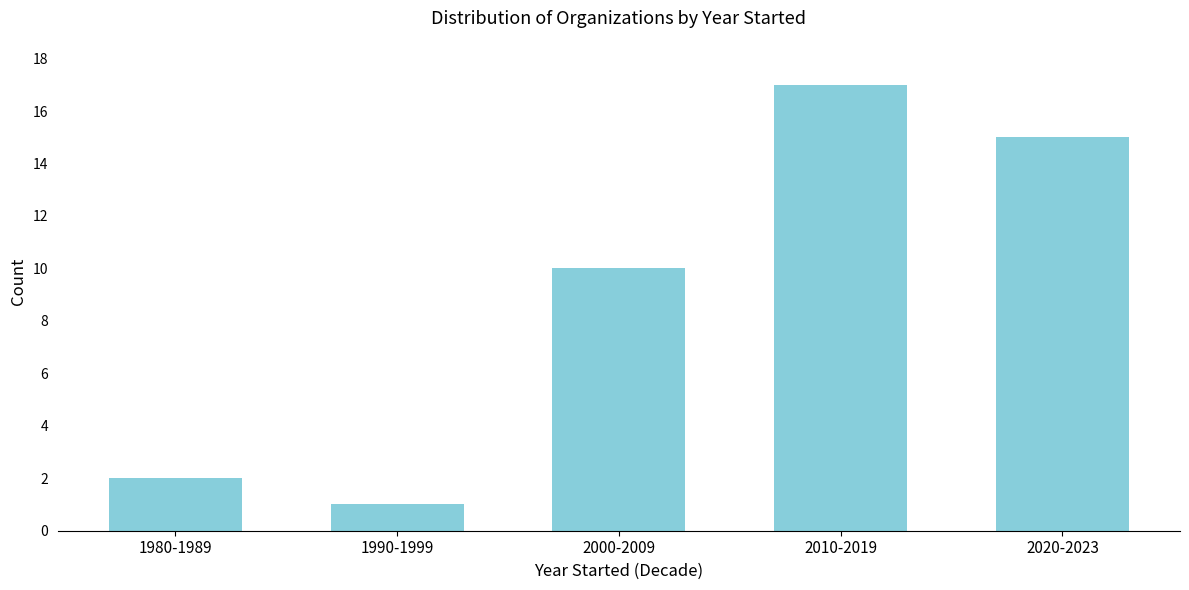

Reading left to right, what are all the values shown in this chart?

2	1	10	17	15